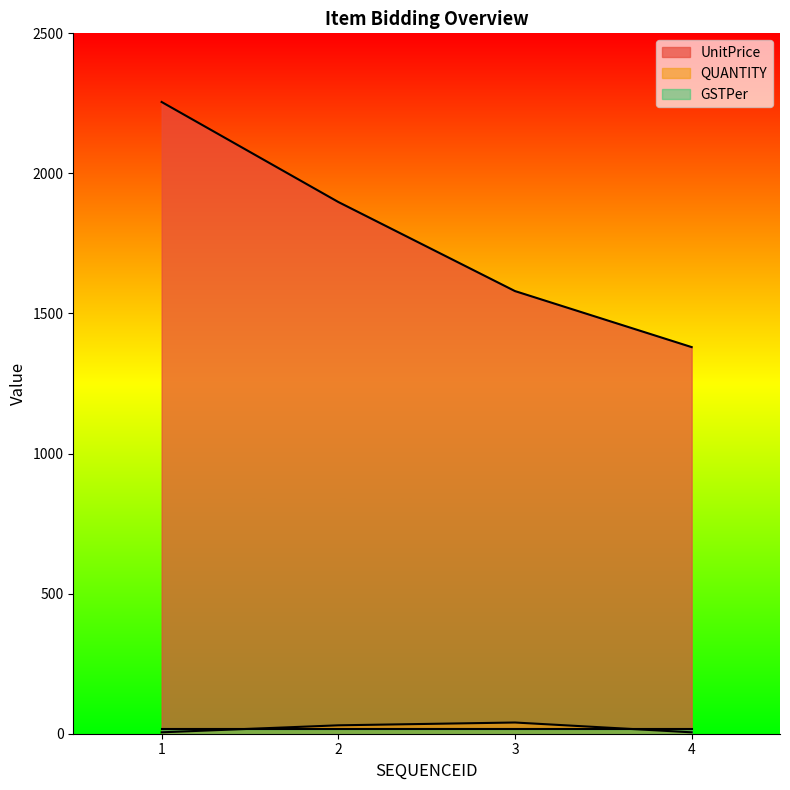

Rank the categories by UnitPrice value from highest to lowest.

1, 2, 3, 4